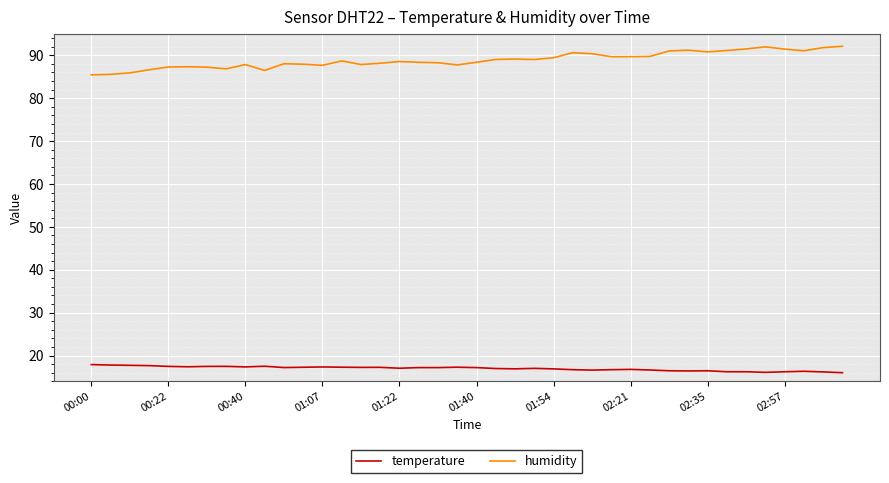

Rank the series by their average value, from highest to lowest.

humidity, temperature